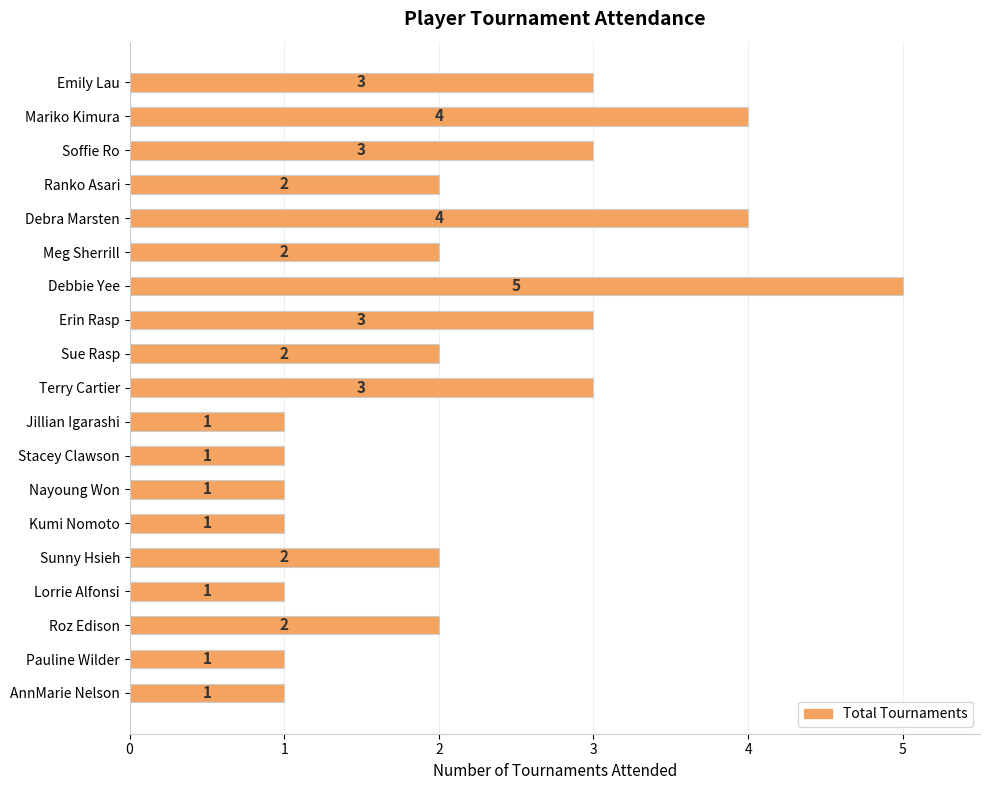

Which category has the highest value across all series?

Debbie Yee